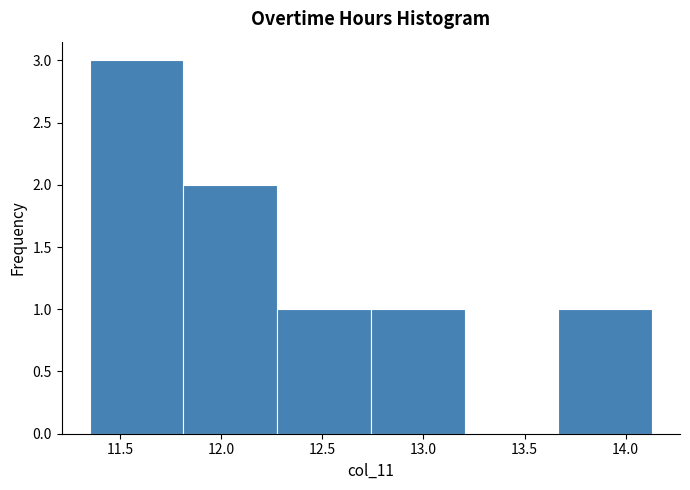

Reading left to right, list every bar in this chart as the range it spans on the x-axis followed by its height. Neither the bar edges nor the heights are printed on the chart, so give them approximately, as read against the axes.

11.35 to 11.80: 3
11.80 to 12.30: 2
12.30 to 12.75: 1
12.75 to 13.20: 1
13.20 to 13.65: 0
13.65 to 14.15: 1